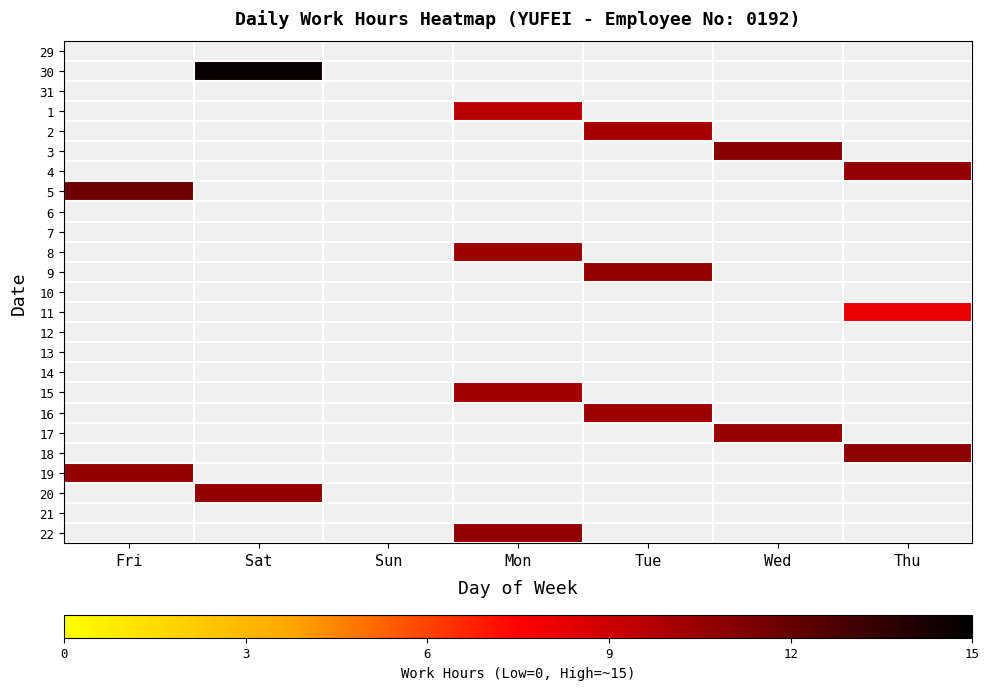

Which has a higher value, Fri or Wed?

Fri